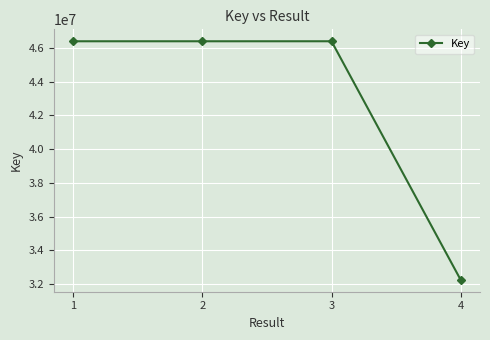

Does the chart have visible grid lines?

Yes